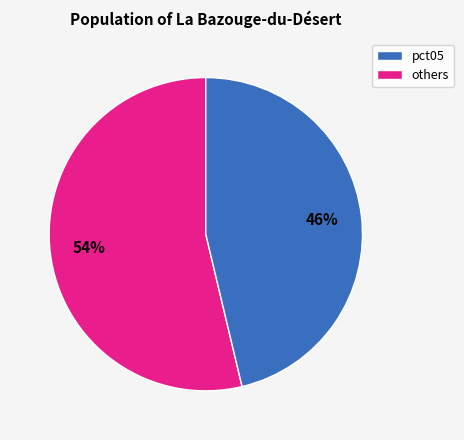

To the nearest percent, what is the average slice percentage?

50%